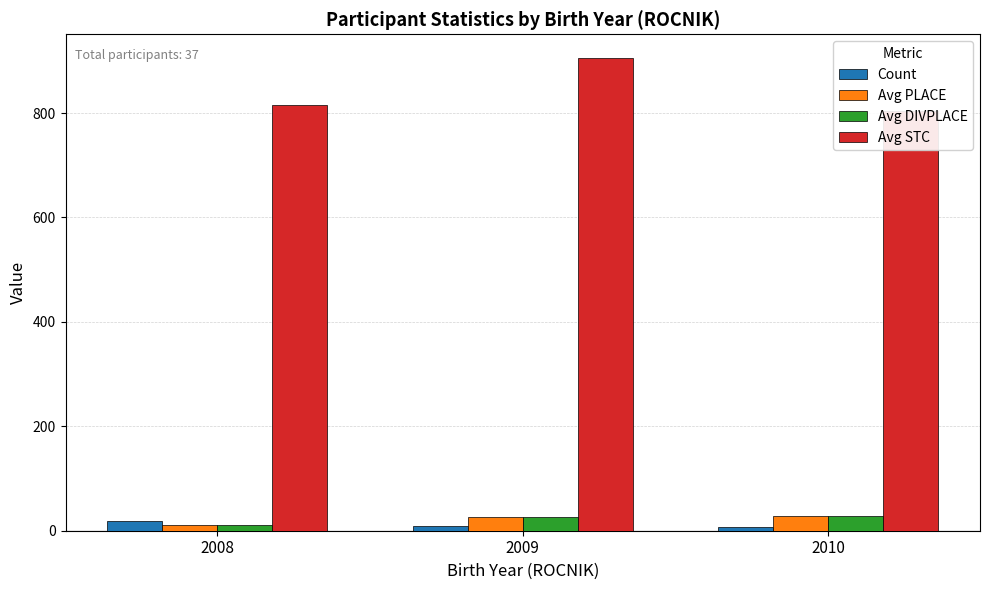

At which label does Count first exceed 10?

2008